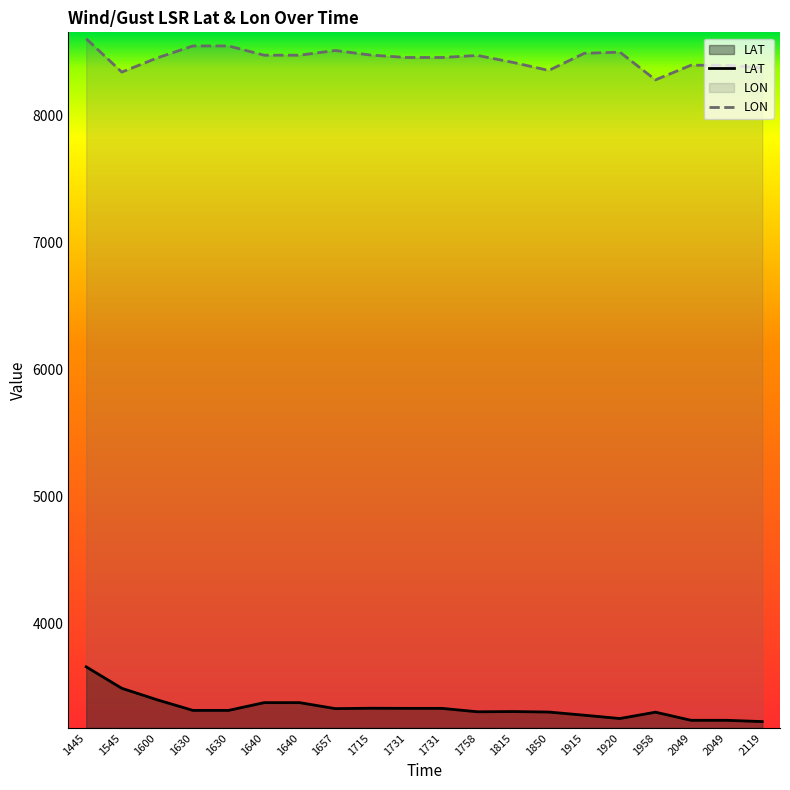

In LAT, how many points are lower than both neighbors (excluding endpoints)?

3